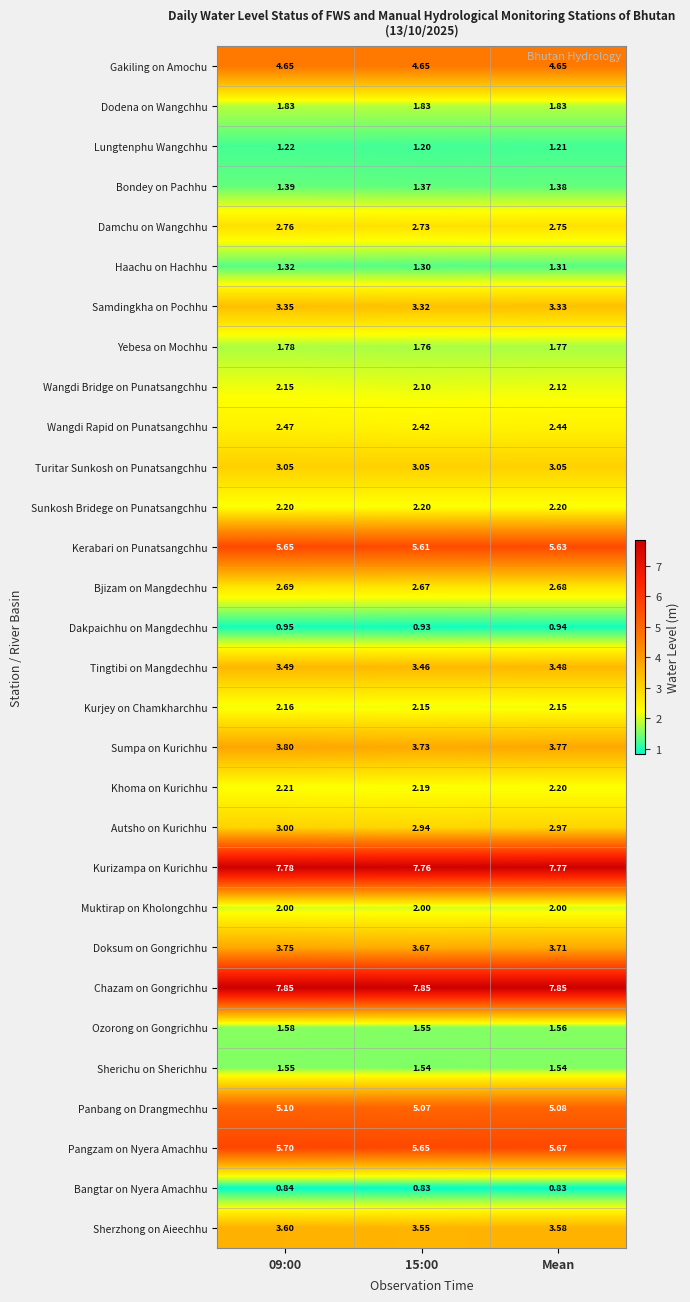

Which series changed the most between 09:00 and Mean?

Doksum on Gongrichhu